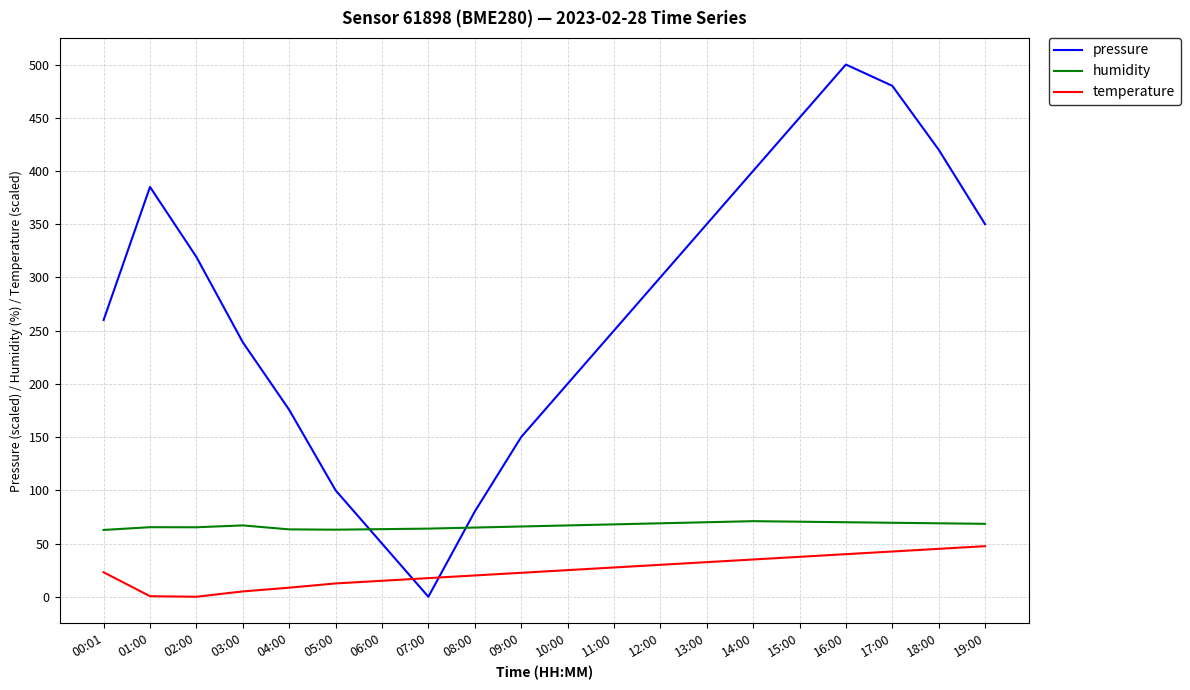

How many times do temperature and pressure cross each other?

2